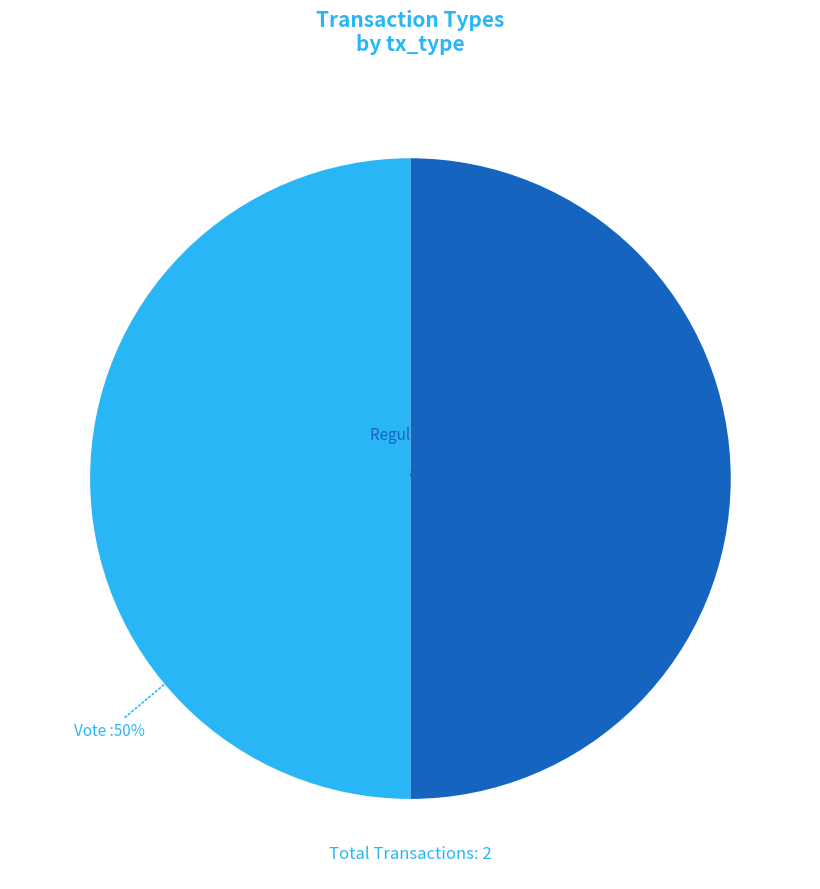

To the nearest percent, what is the average slice percentage?

50%